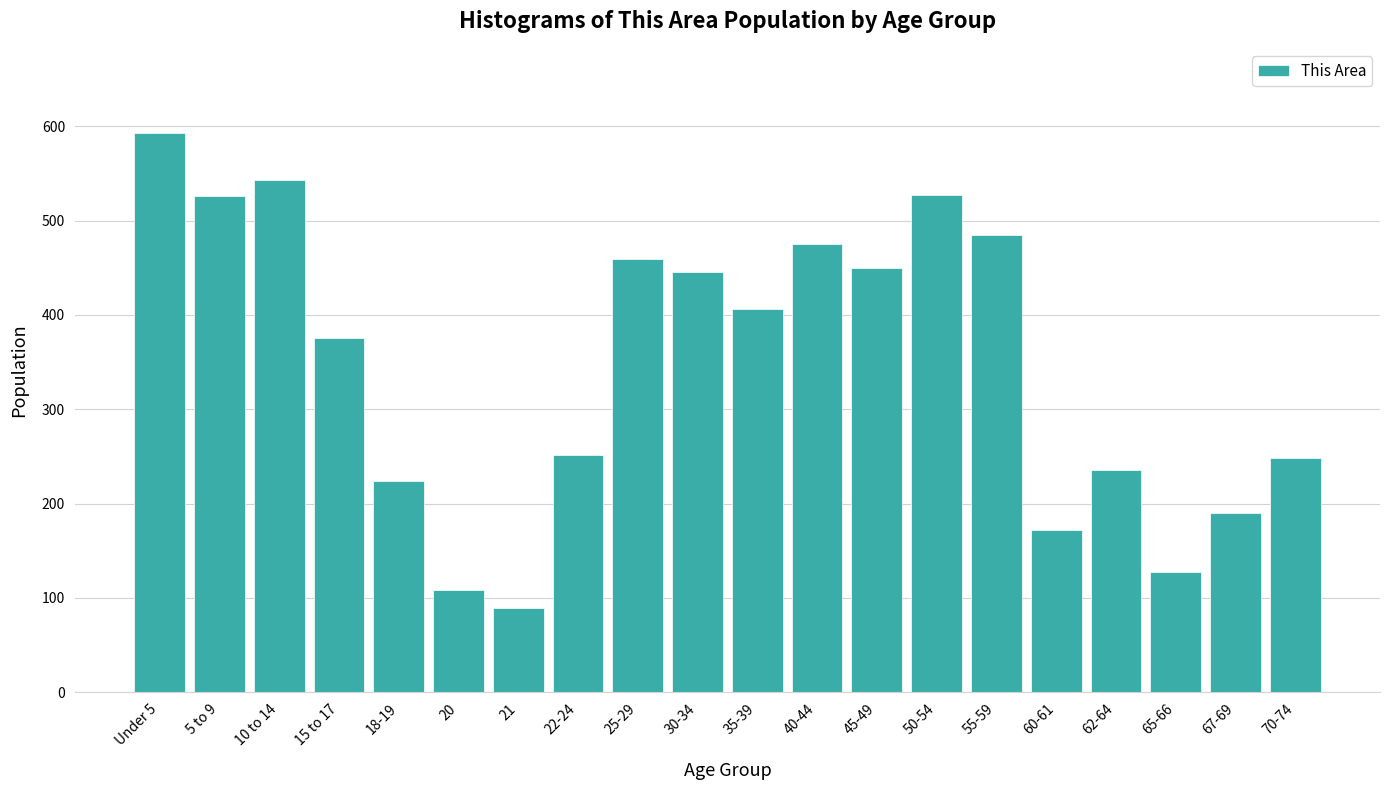

Where is the data nearest to the value 341?

15 to 17